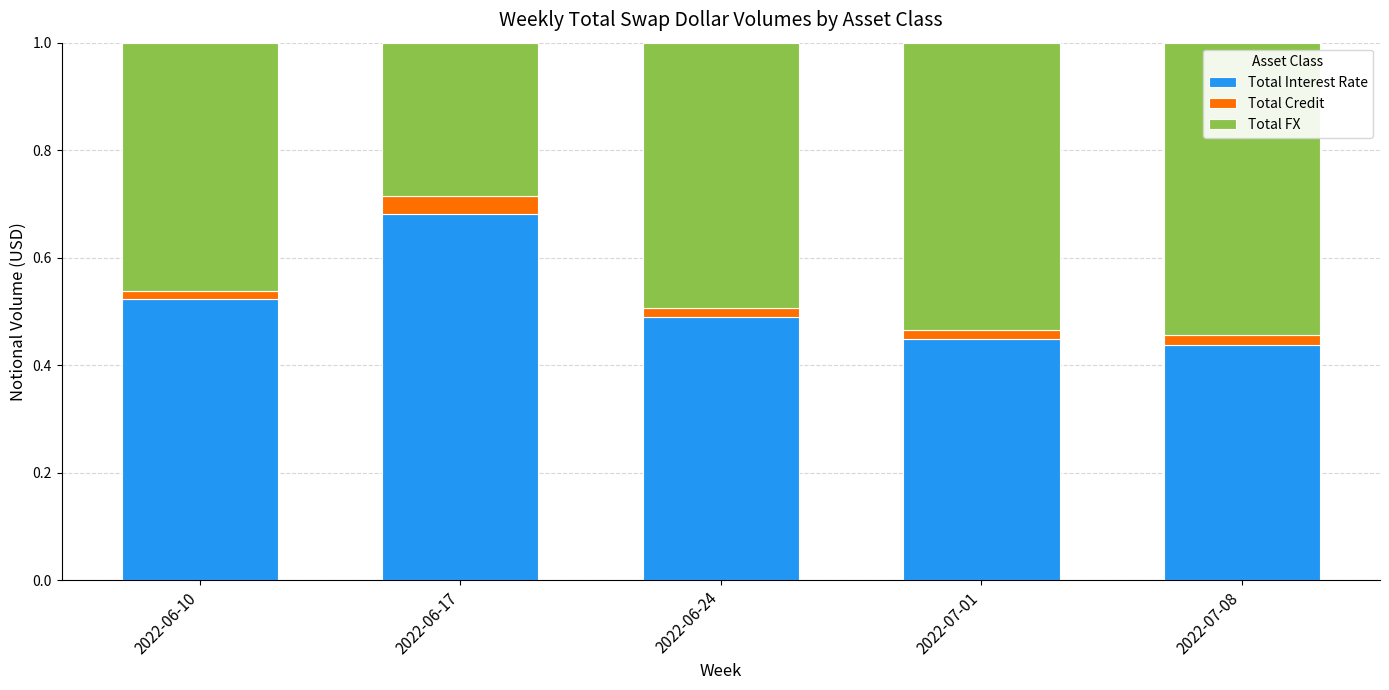

At which label does Total Interest Rate reach its peak?

2022-06-17